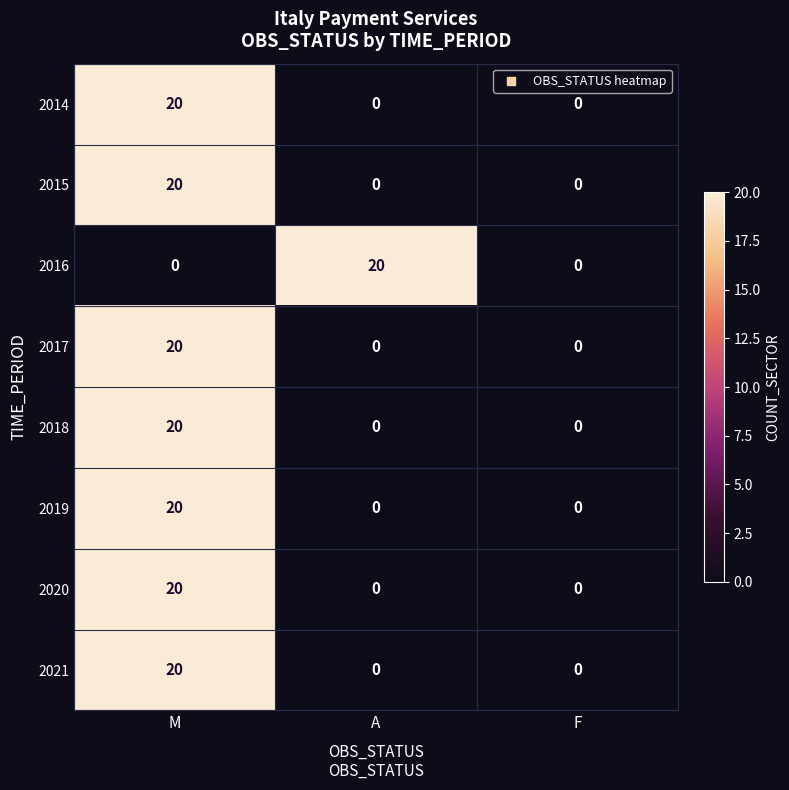

Which series changed the most between A and F?

2016